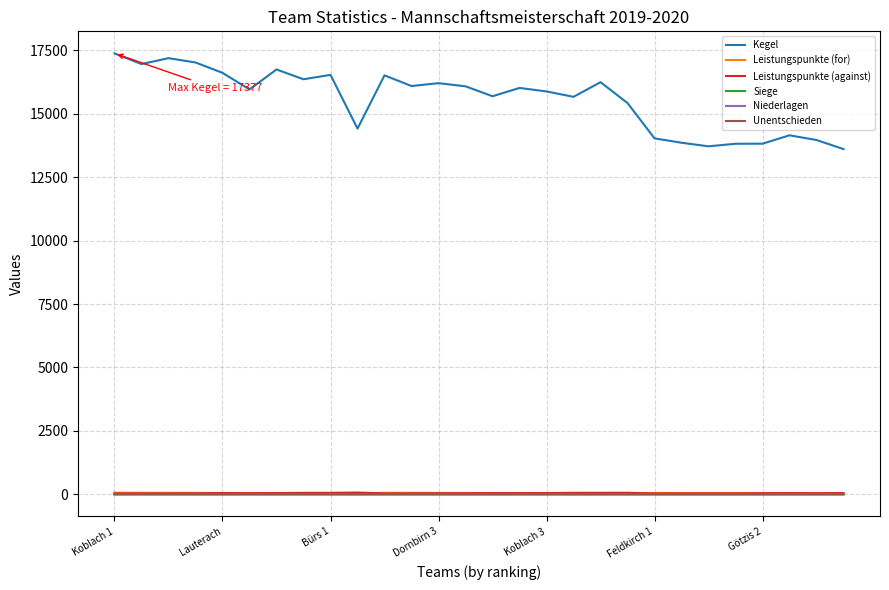

True or false: Leistungspunkte (for) and Kegel intersect in this chart.

False